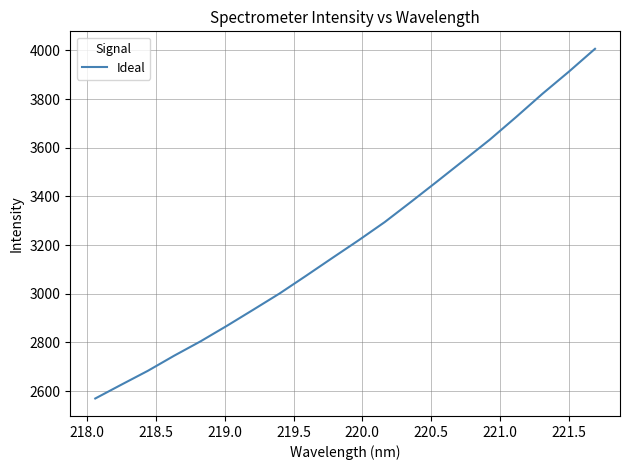

What is the greatest value displayed?

4006.4